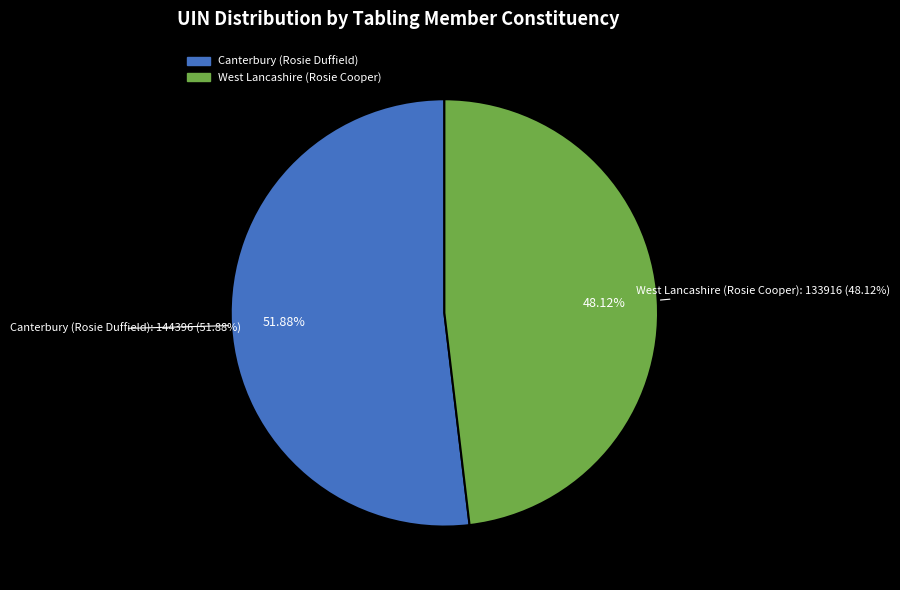

To the nearest percent, what percentage of the pie is West Lancashire (Rosie Cooper)?

48%